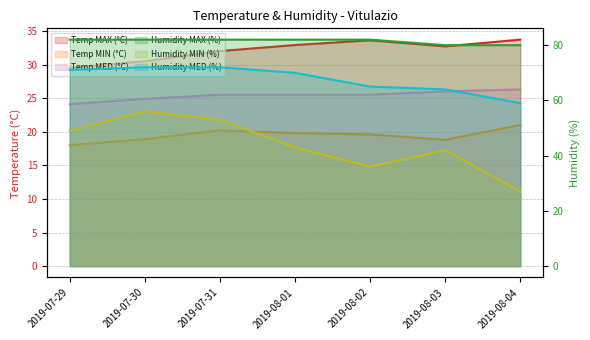

What are all the series names shown in the legend?

Temp MAX (°C), Temp MIN (°C), Temp MED (°C), Humidity MAX (%), Humidity MIN (%), Humidity MED (%)